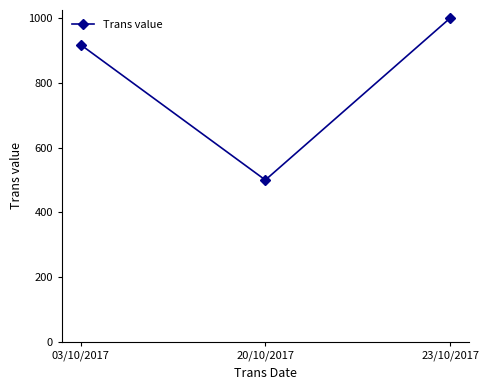

What is the value of the 1st point from the left?

918